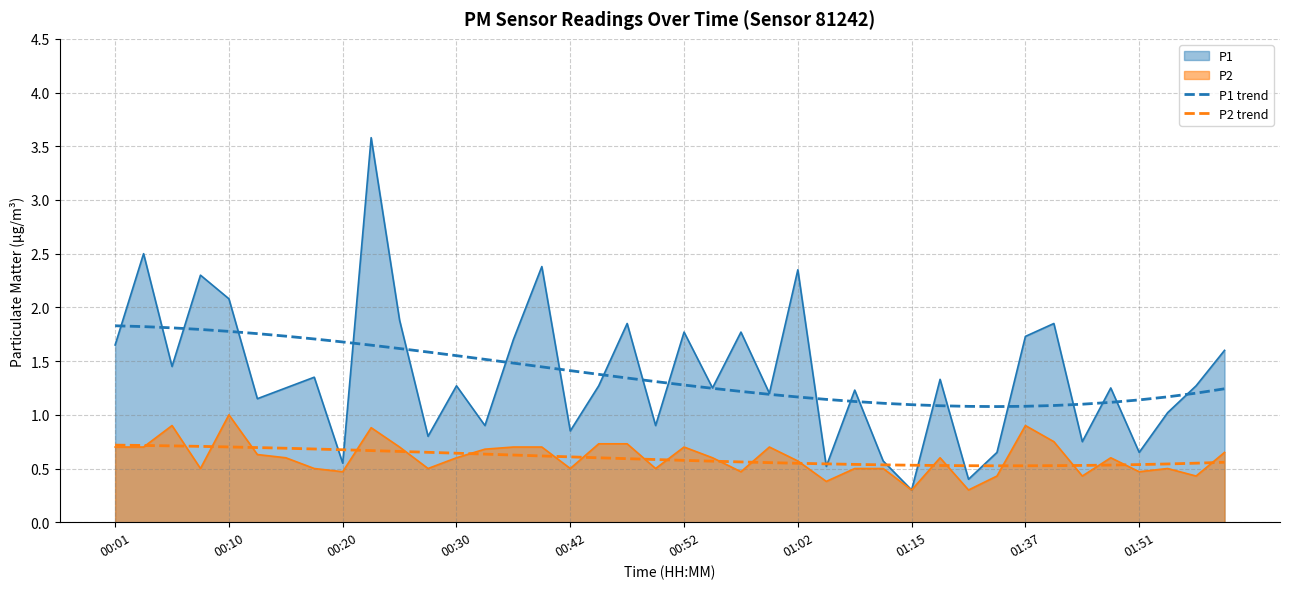

What is the difference between the maximum and second lowest values in the P1 trend series?

0.8